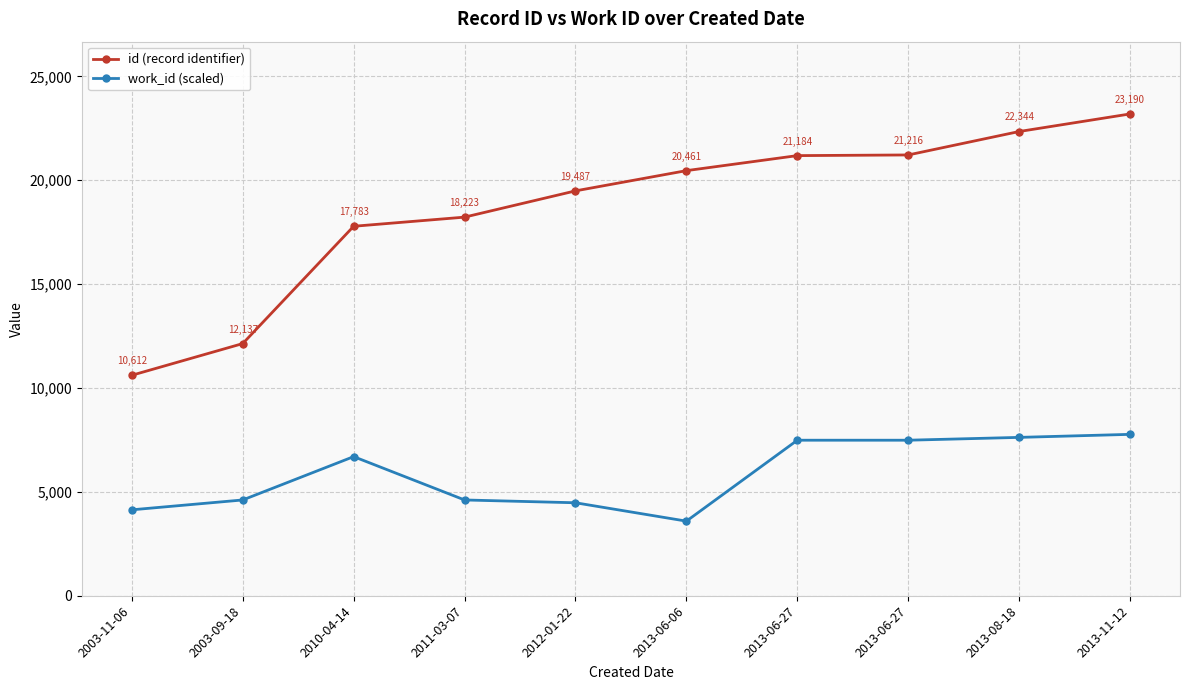

List the labels in order of id (record identifier) value, largest first.

2013-11-12, 2013-08-18, 2013-06-27, 2013-06-27, 2013-06-06, 2012-01-22, 2011-03-07, 2010-04-14, 2003-09-18, 2003-11-06